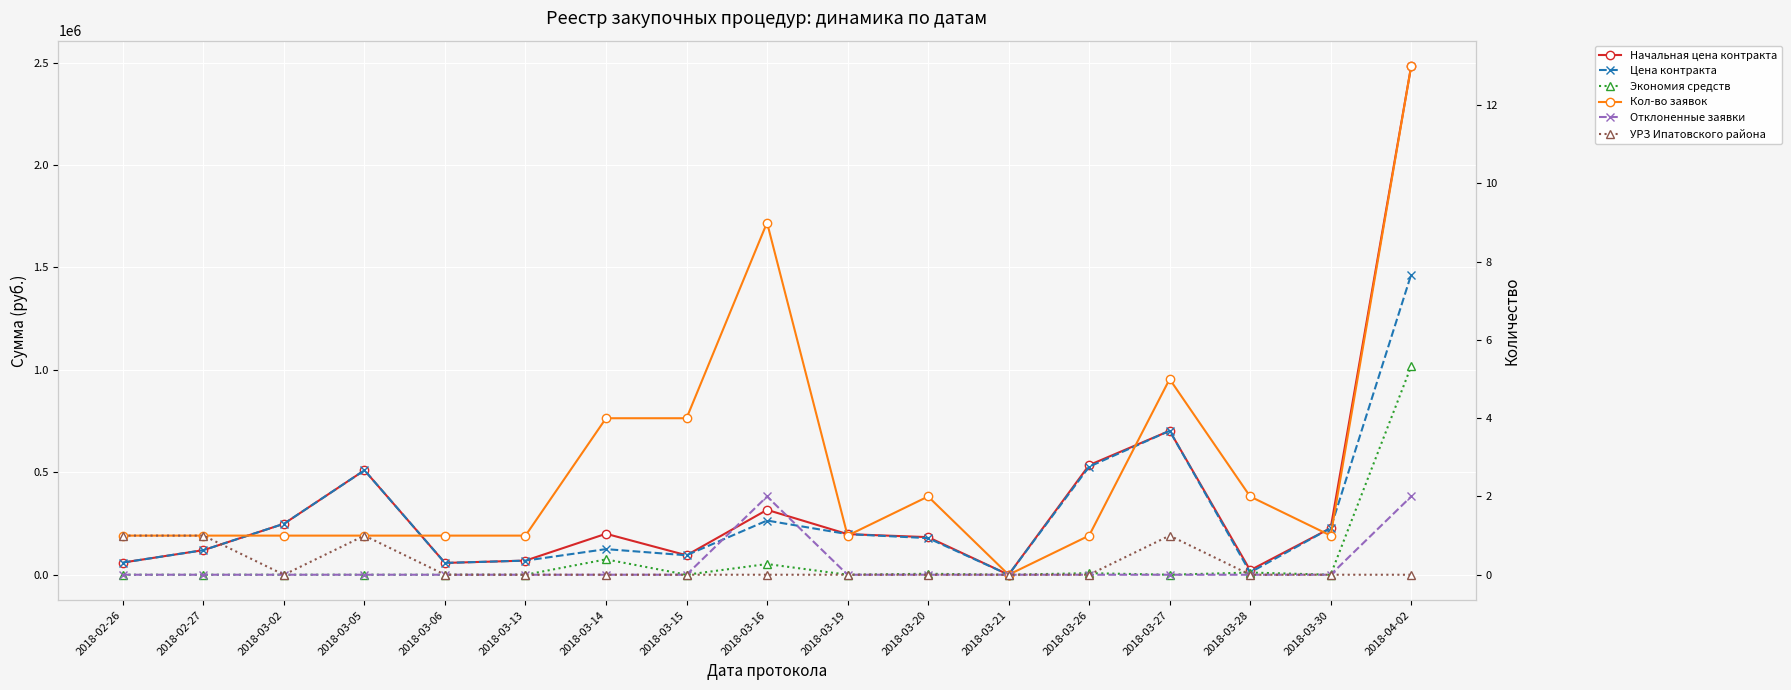

The value of УРЗ Ипатовского района at 2018-03-16 is 0.0. True or false?

True